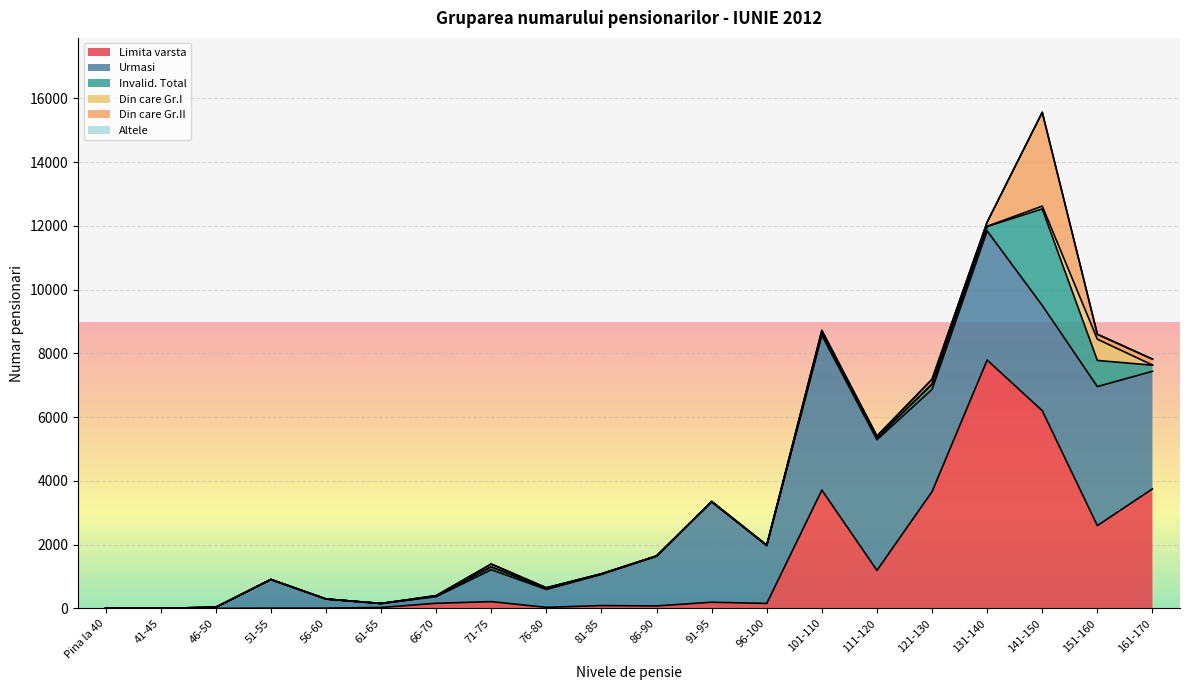

Reading left to right, what are all the values shown in this chart?

Limita varsta: Pina la 40=0	41-45=0	46-50=0	51-55=8	56-60=8	61-65=29	66-70=161	71-75=212	76-80=33	81-85=88	86-90=78	91-95=193	96-100=156	101-110=3711	111-120=1192	121-130=3662	131-140=7790	141-150=6202	151-160=2597	161-170=3749
Urmasi: Pina la 40=1	41-45=1	46-50=35	51-55=896	56-60=284	61-65=124	66-70=206	71-75=1001	76-80=561	81-85=979	86-90=1559	91-95=3147	96-100=1811	101-110=4856	111-120=4099	121-130=3209	131-140=4052	141-150=3301	151-160=4361	161-170=3689
Invalid. Total: Pina la 40=0	41-45=1	46-50=0	51-55=2	56-60=2	61-65=0	66-70=17	71-75=89	76-80=26	81-85=10	86-90=4	91-95=7	96-100=8	101-110=76	111-120=57	121-130=158	131-140=138	141-150=3030	151-160=821	161-170=191
Din care Gr.I: Pina la 40=0	41-45=1	46-50=0	51-55=0	56-60=0	61-65=0	66-70=1	71-75=2	76-80=20	81-85=0	86-90=2	91-95=2	96-100=3	101-110=3	111-120=10	121-130=14	131-140=7	141-150=87	151-160=666	161-170=5
Din care Gr.II: Pina la 40=0	41-45=0	46-50=0	51-55=2	56-60=2	61-65=0	66-70=16	71-75=87	76-80=6	81-85=10	86-90=2	91-95=5	96-100=5	101-110=73	111-120=47	121-130=144	131-140=131	141-150=2943	151-160=155	161-170=186
Altele: Pina la 40=0	41-45=0	46-50=0	51-55=0	56-60=0	61-65=0	66-70=0	71-75=0	76-80=0	81-85=0	86-90=0	91-95=0	96-100=0	101-110=0	111-120=0	121-130=0	131-140=0	141-150=0	151-160=0	161-170=0